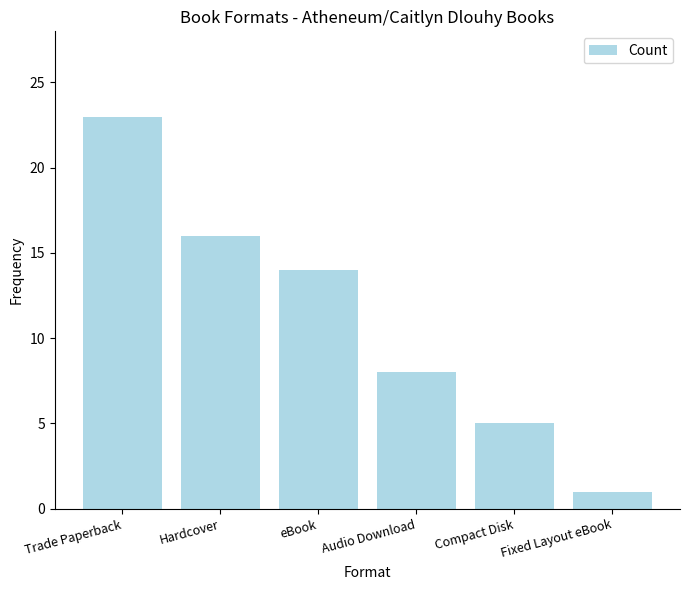

What is the change in value from Audio Download to Fixed Layout eBook?

-7